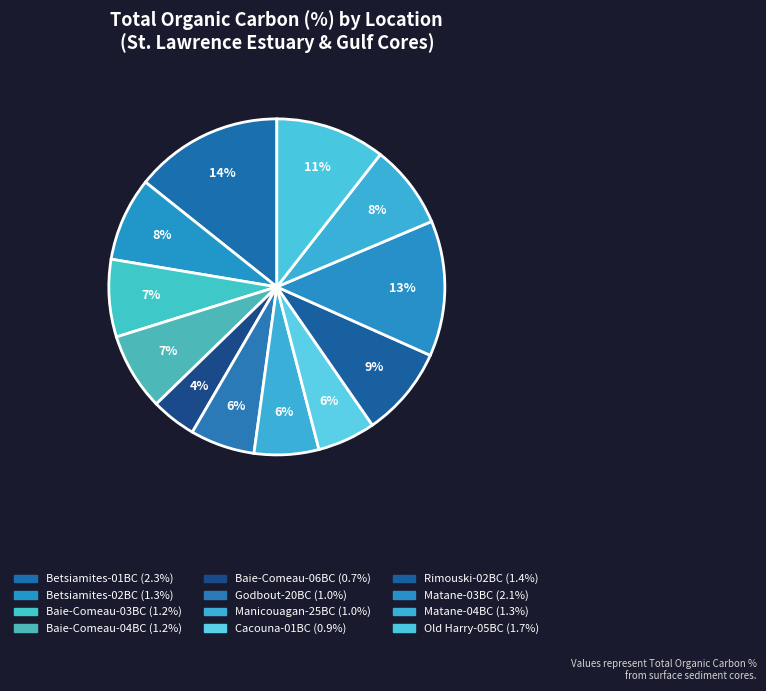

To the nearest percent, what portion does Betsiamites-02BC represent?

8%